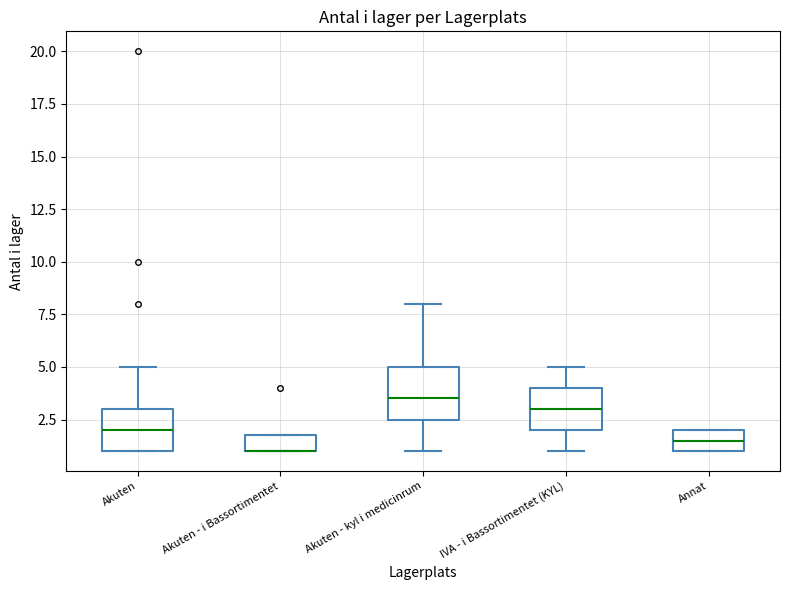

Which box is the tallest, from its lower edge to its upper edge?

Akuten - kyl i medicinrum